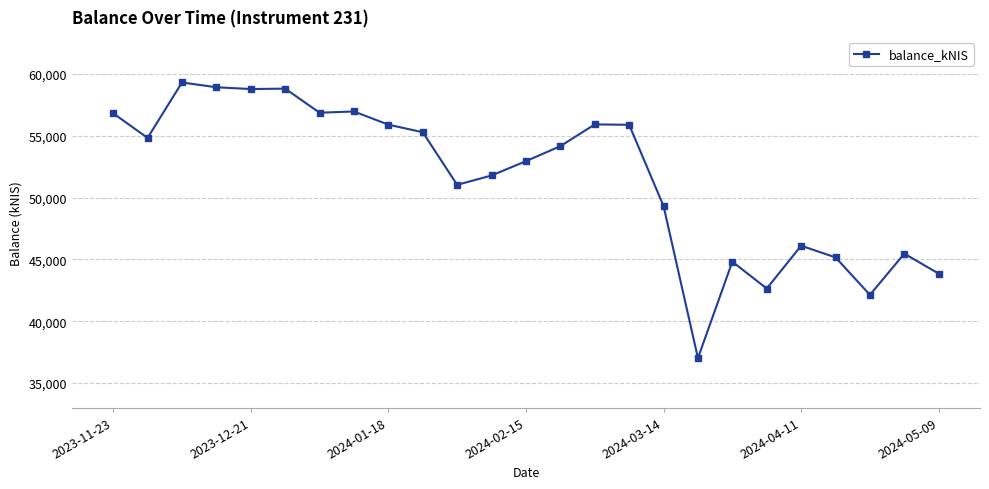

What is the maximum value shown in the chart?

59315.6